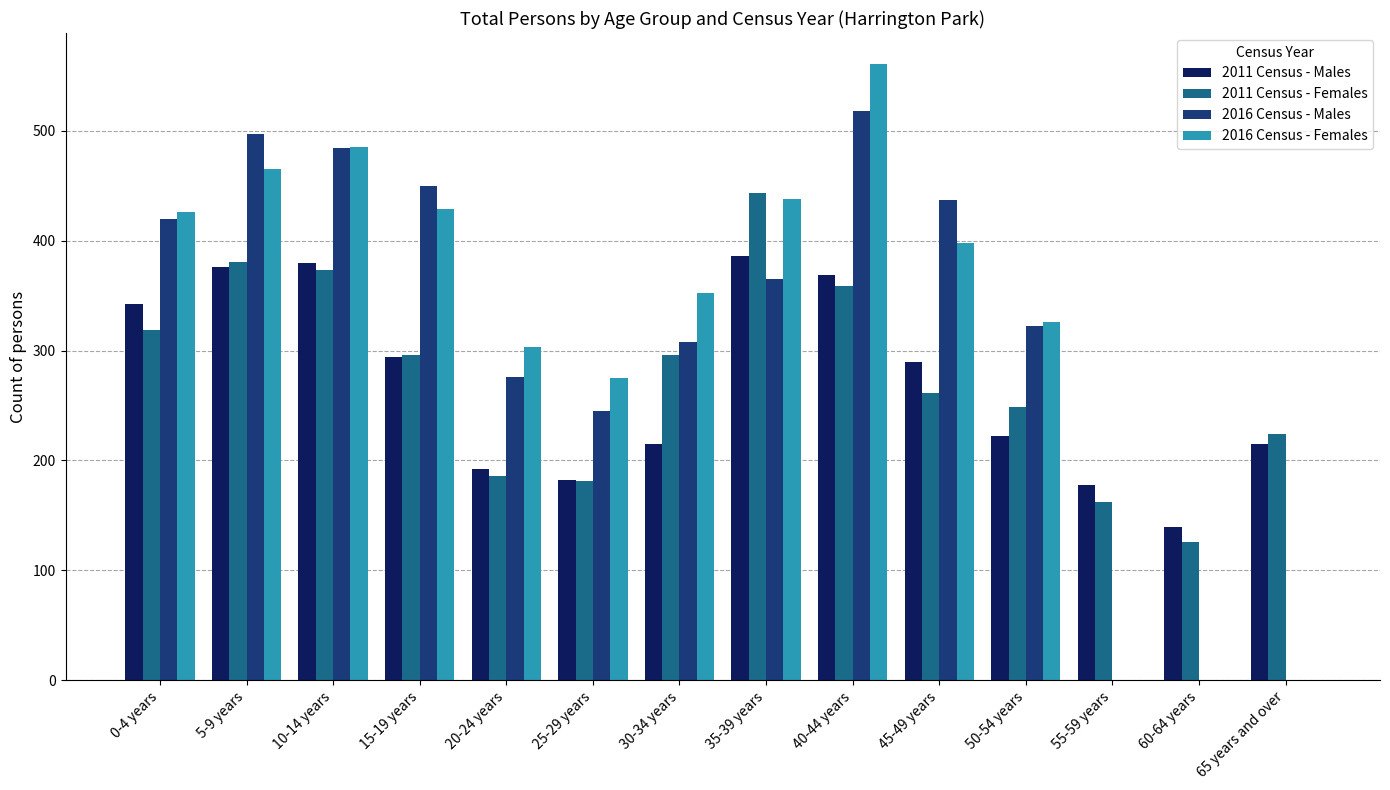

What is the highest value of the 2016 Census - Females series?

561